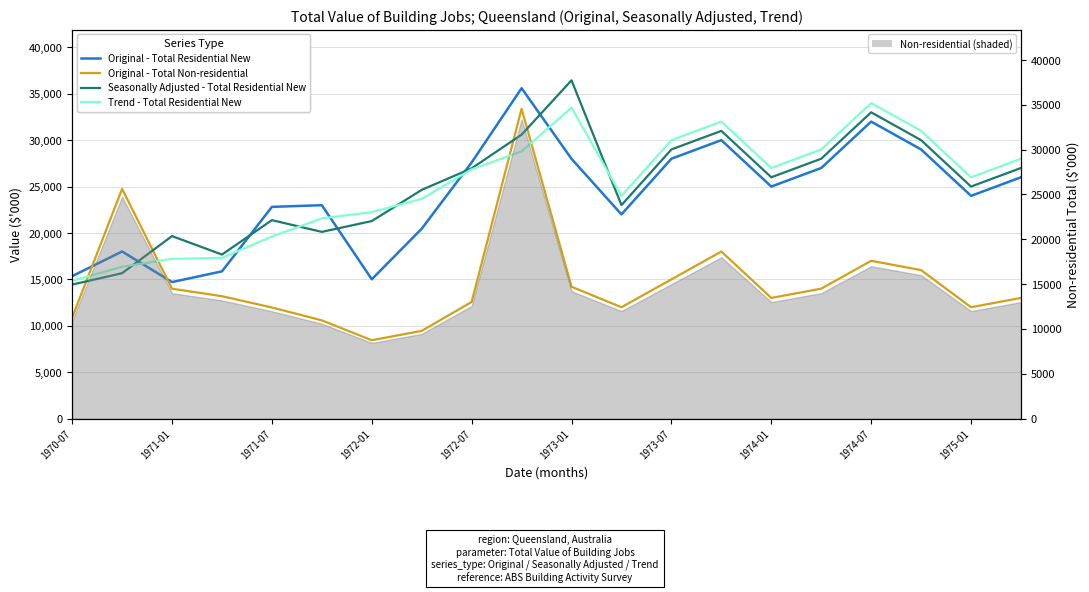

What position from the left is 1972-01?

7